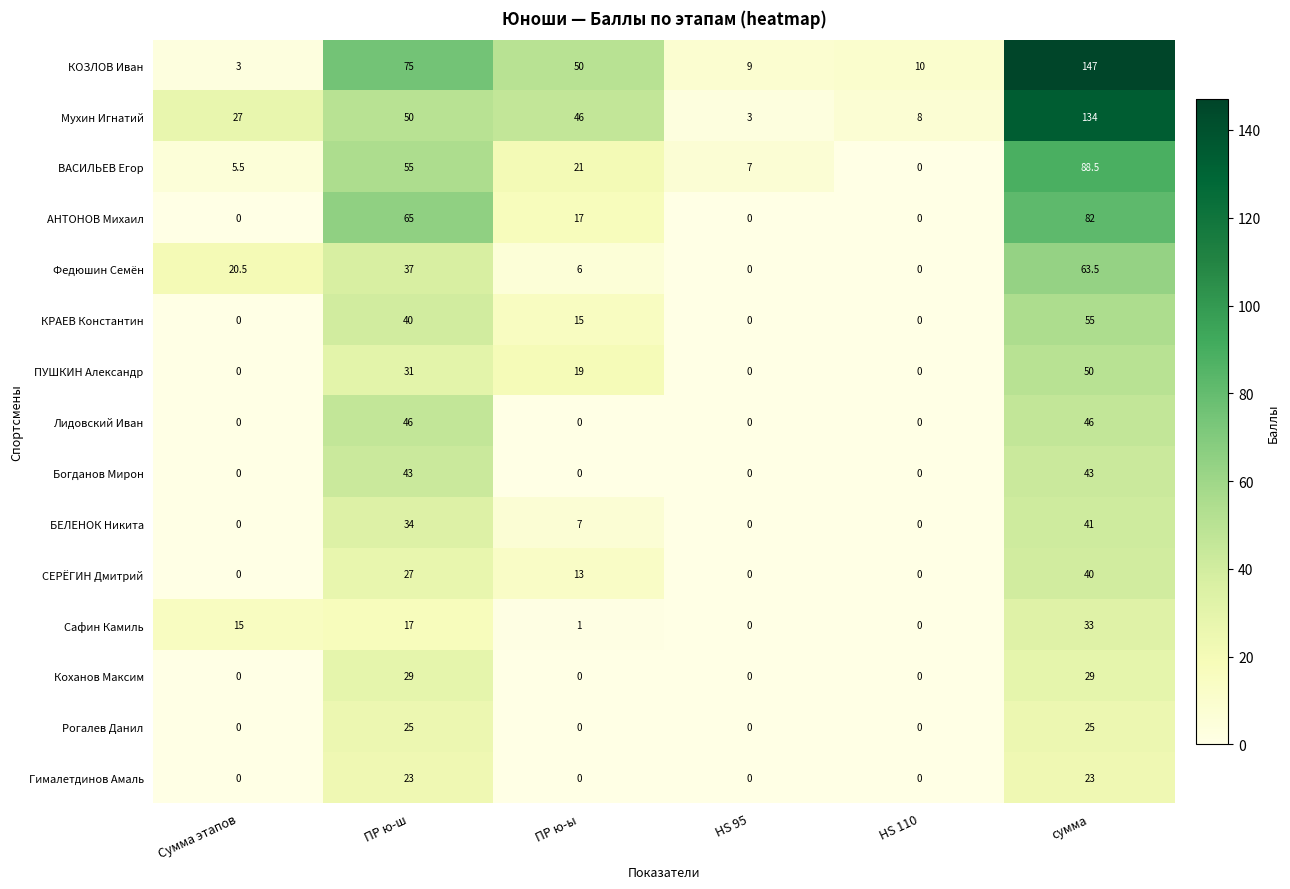

What is the sum of all ВАСИЛЬЕВ Егор values?

177.0